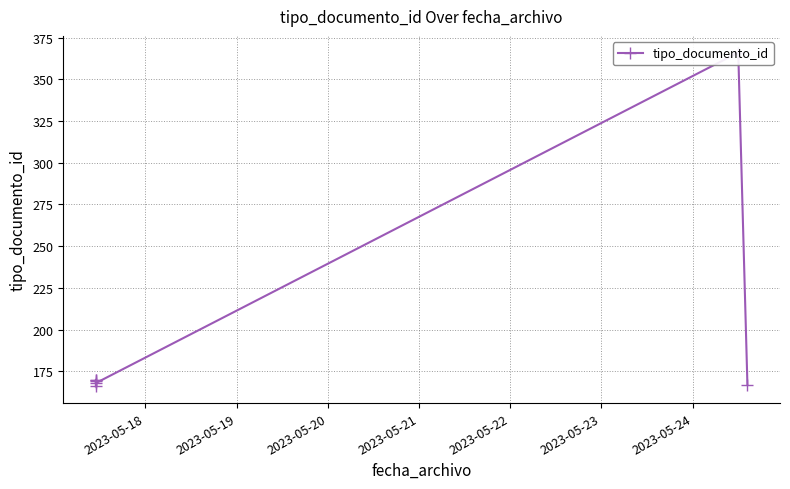

What is the smallest value displayed?

166